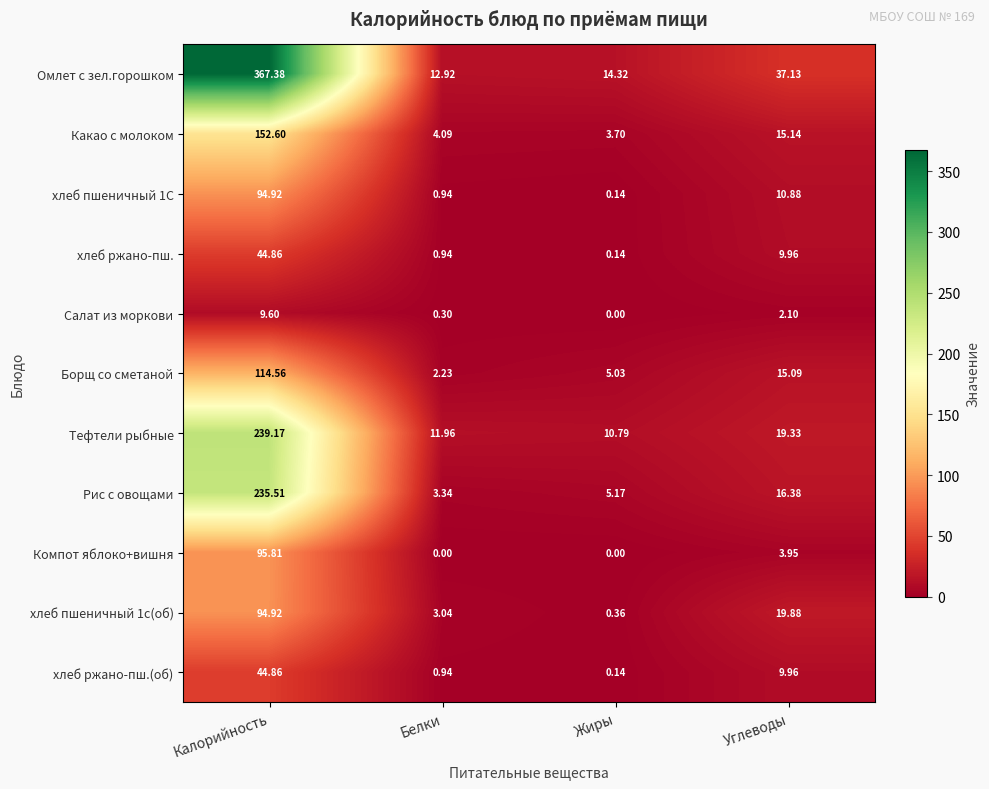

List the labels in order of хлеб пшеничный 1с(об) value, largest first.

Калорийность, Углеводы, Белки, Жиры